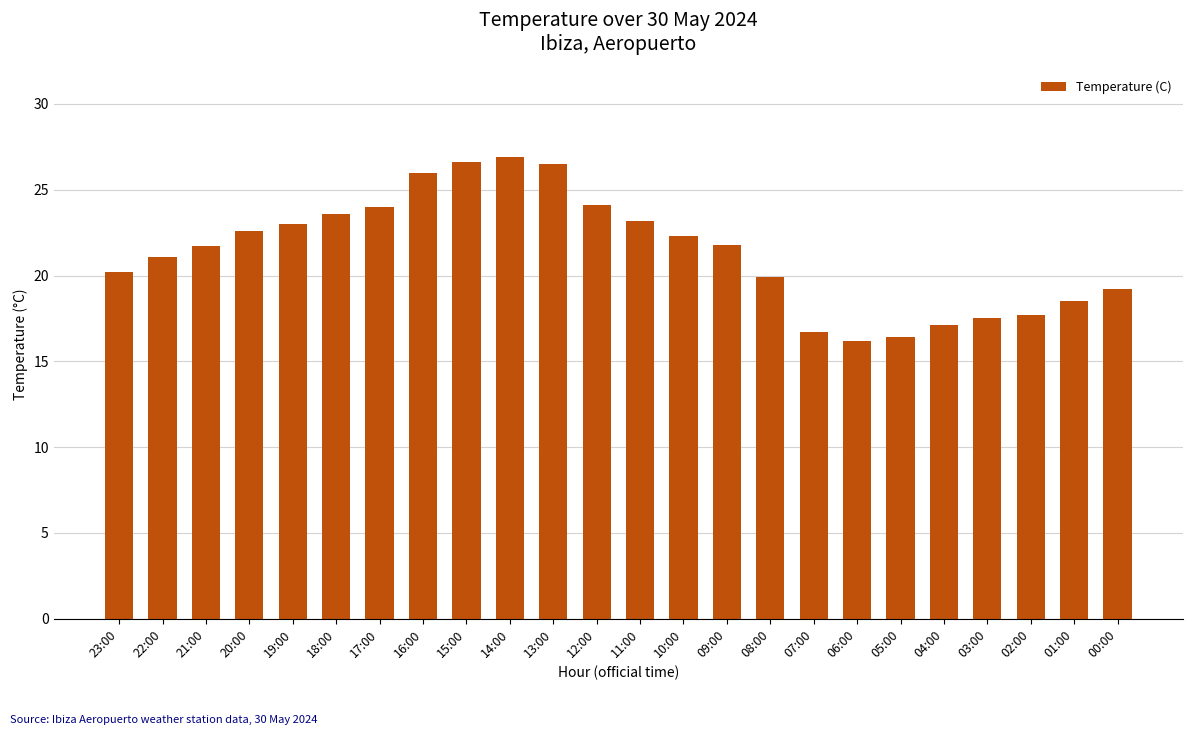

What is the difference between the maximum and minimum values?

10.7